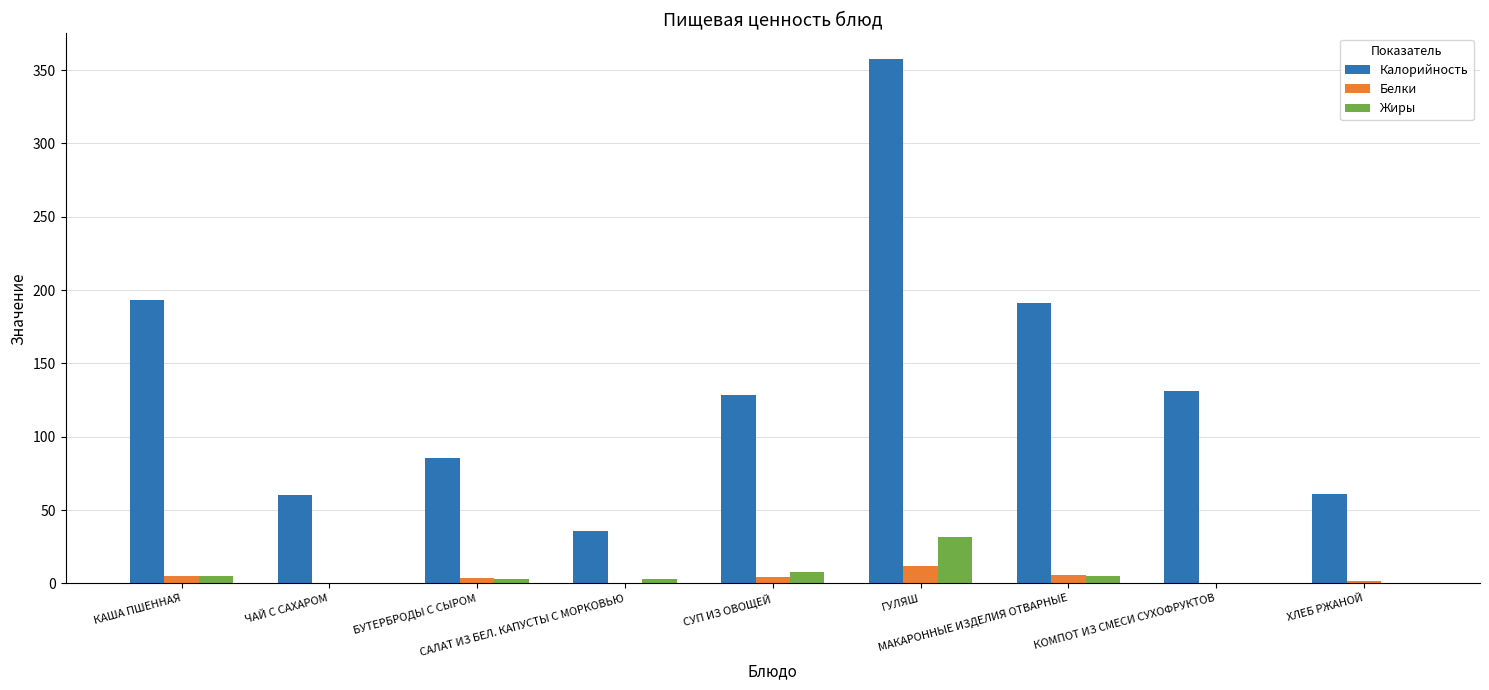

What is the maximum value shown in the chart?

357.3